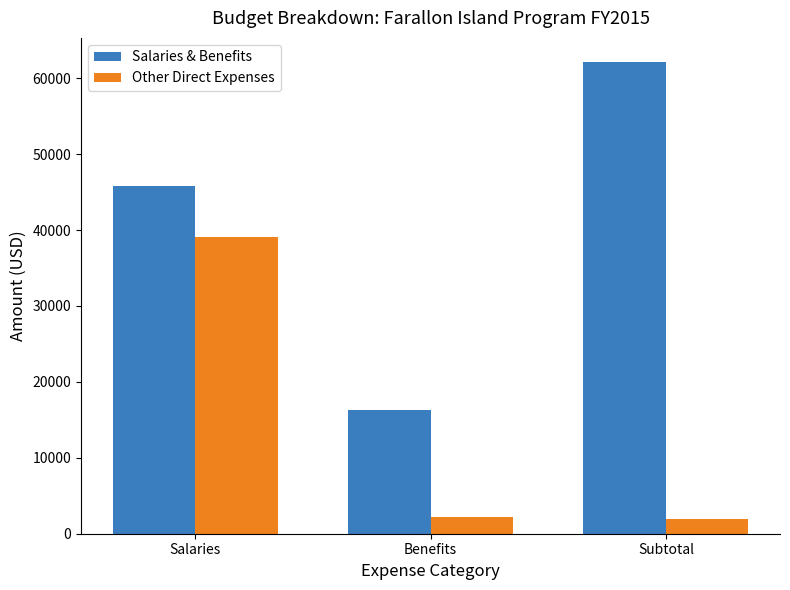

Are the bars horizontal?

No